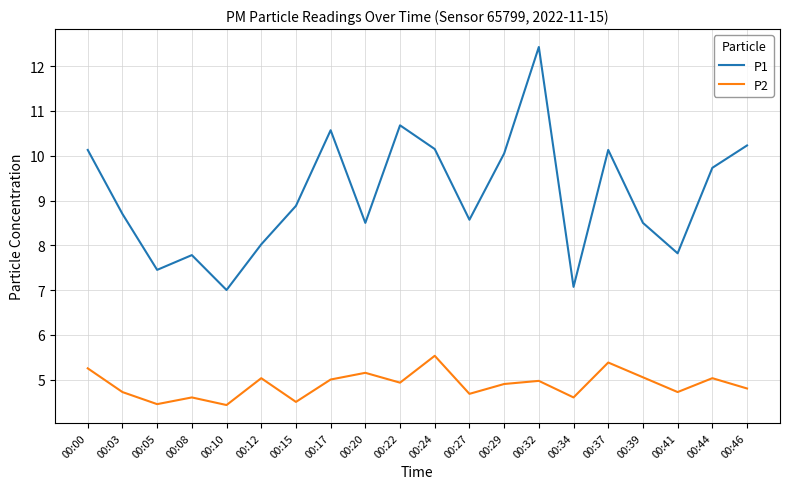

Rank the series by their average value, from highest to lowest.

P1, P2